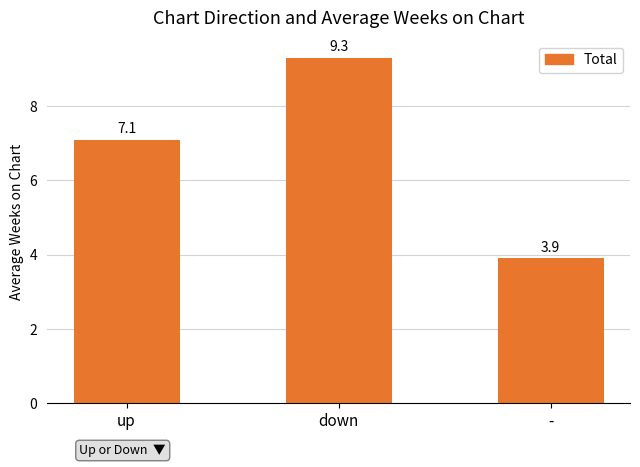

What is the change in value from up to -?

-3.2